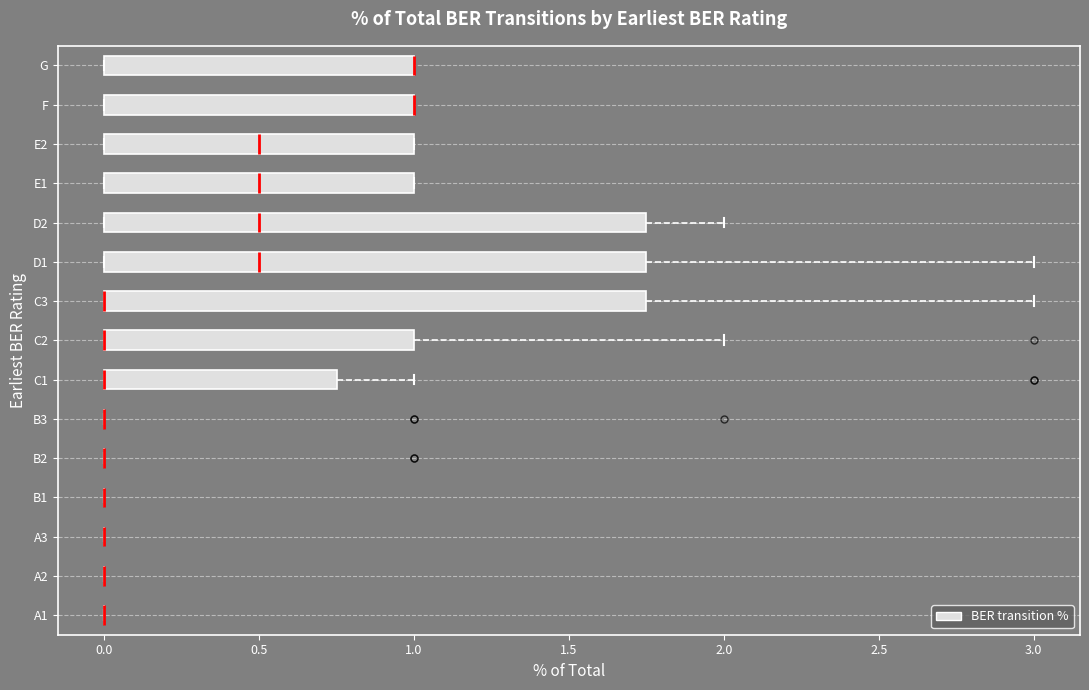

Reading bottom to top, read every box against the x-axis: the position of its median line, the range the box covers, and the ends of its whiskers. The values are not printed on the chart, so give them approximately, as read against the axis.

A1: box collapsed to a line at 0.00, whiskers 0.00 to 0.00
A2: box collapsed to a line at 0.00, whiskers 0.00 to 0.00
A3: box collapsed to a line at 0.00, whiskers 0.00 to 0.00
B1: box collapsed to a line at 0.00, whiskers 0.00 to 0.00
B2: box collapsed to a line at 0.00, whiskers 0.00 to 0.00
B3: box collapsed to a line at 0.00, whiskers 0.00 to 0.00
C1: median 0.00 (drawn on the box's left edge), box 0.00 to 0.75, whiskers 0.00 to 1.00
C2: median 0.00 (drawn on the box's left edge), box 0.00 to 1.00, whiskers 0.00 to 2.00
C3: median 0.00 (drawn on the box's left edge), box 0.00 to 1.75, whiskers 0.00 to 3.00
D1: median 0.50, box 0.00 to 1.75, whiskers 0.00 to 3.00
D2: median 0.50, box 0.00 to 1.75, whiskers 0.00 to 2.00
E1: median 0.50, box 0.00 to 1.00, whiskers 0.00 to 1.00
E2: median 0.50, box 0.00 to 1.00, whiskers 0.00 to 1.00
F: median 1.00 (drawn on the box's right edge), box 0.00 to 1.00, whiskers 0.00 to 1.00
G: median 1.00 (drawn on the box's right edge), box 0.00 to 1.00, whiskers 0.00 to 1.00